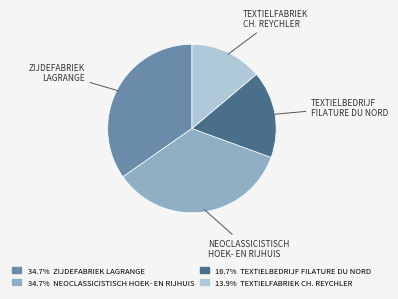

Is there a majority slice in this chart?

No